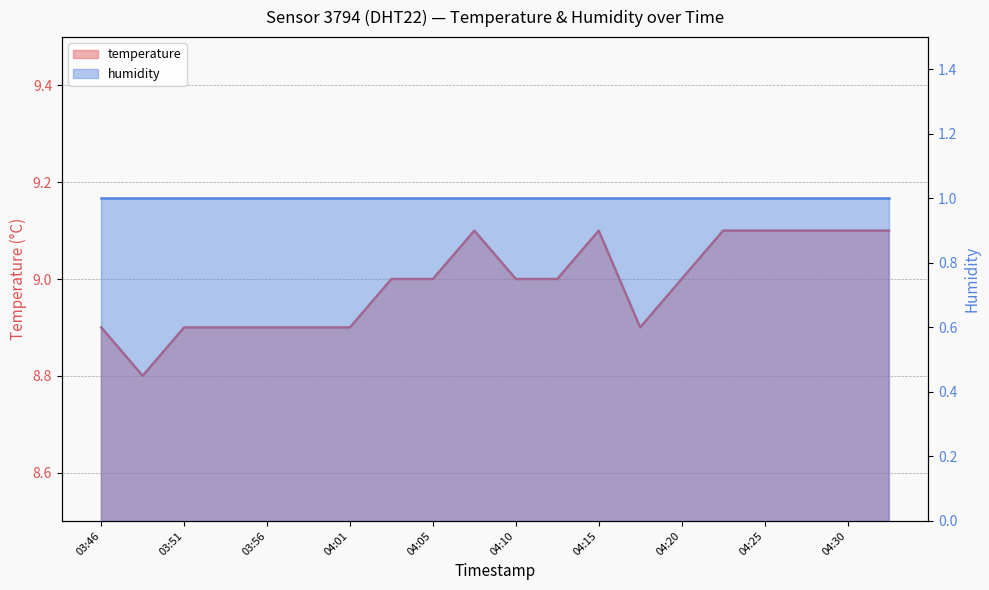

Reading left to right, extract all data points from this chart.

03:46=8.9	03:48=8.8	03:51=8.9	03:53=8.9	03:56=8.9	03:58=8.9	04:01=8.9	04:03=9.0	04:05=9.0	04:08=9.1	04:10=9.0	04:13=9.0	04:15=9.1	04:18=8.9	04:20=9.0	04:22=9.1	04:25=9.1	04:27=9.1	04:30=9.1	04:32=9.1